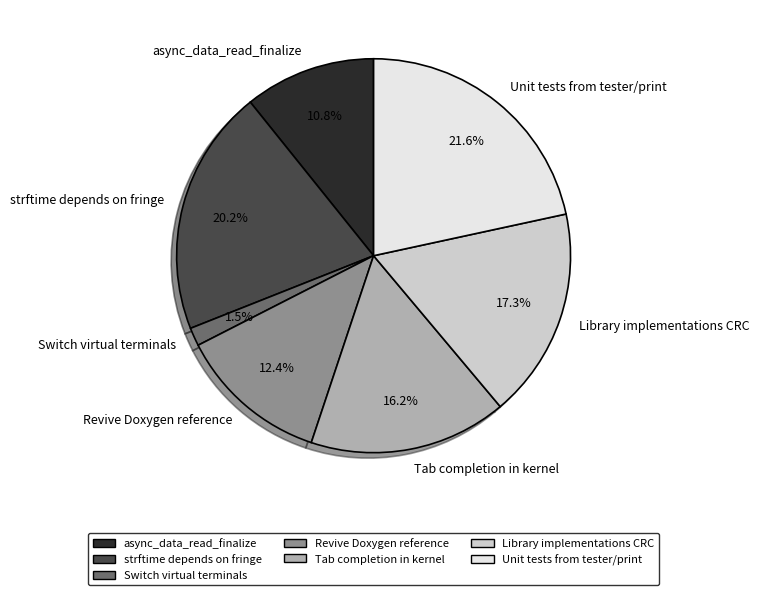

What percentage is the Library implementations CRC slice, to the nearest percent?

17%